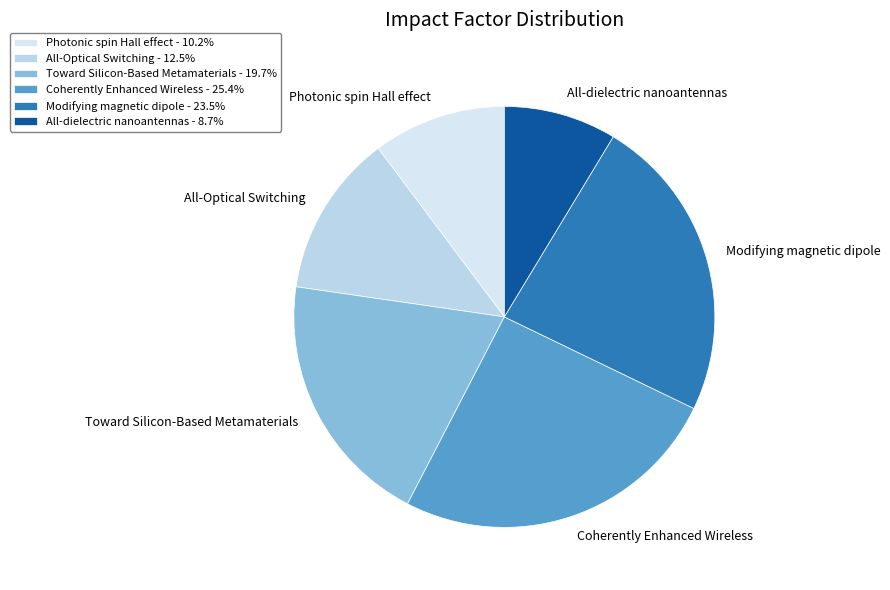

To the nearest percent, what is the difference between the All-dielectric nanoantennas and Coherently Enhanced Wireless slice percentages?

17%